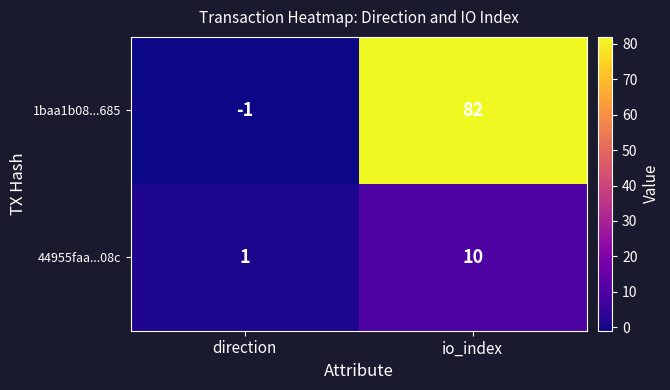

Reading left to right, transcribe all the data shown in this chart.

1baa1b08...685: direction=-1	io_index=82
44955faa...08c: direction=1	io_index=10